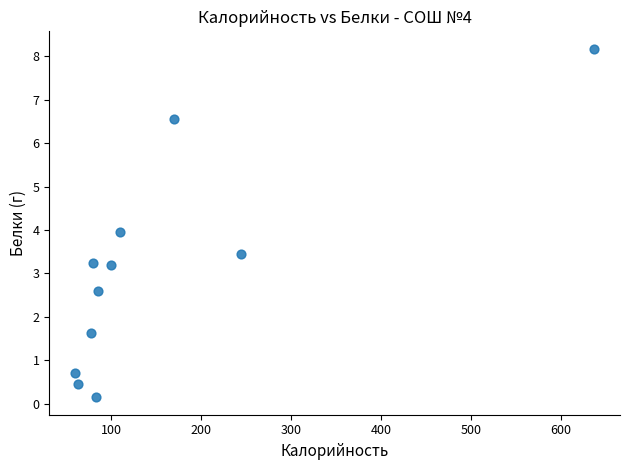

What is the range of Y values (max minus min)?

8.0